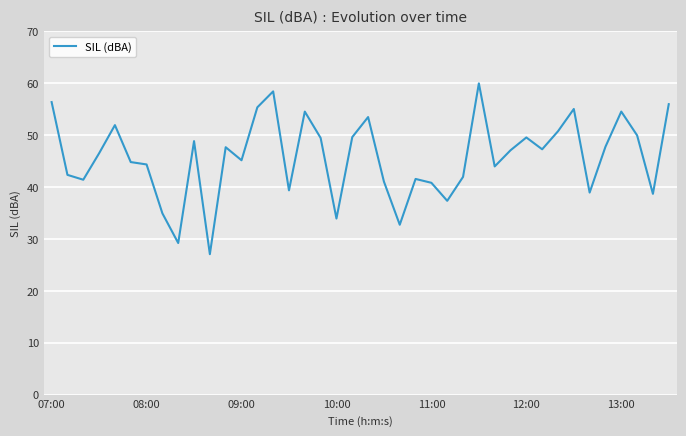

What is the greatest value displayed?

60.0